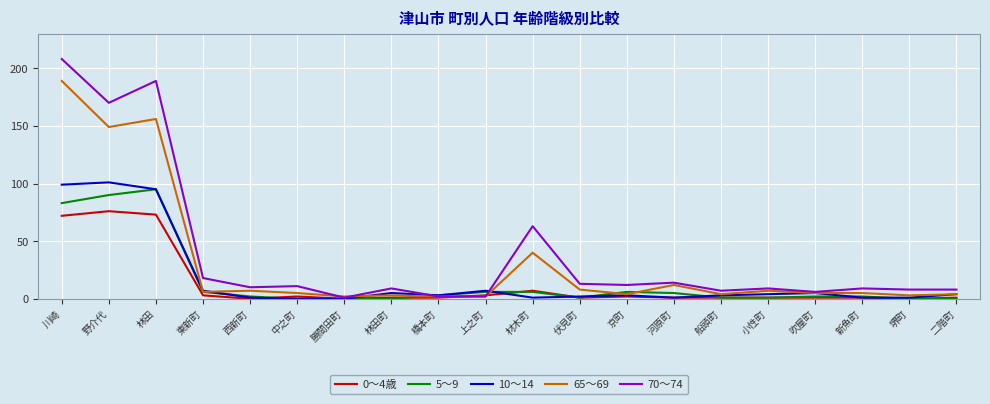

Where does the 65～69 series first go above 5?

川崎